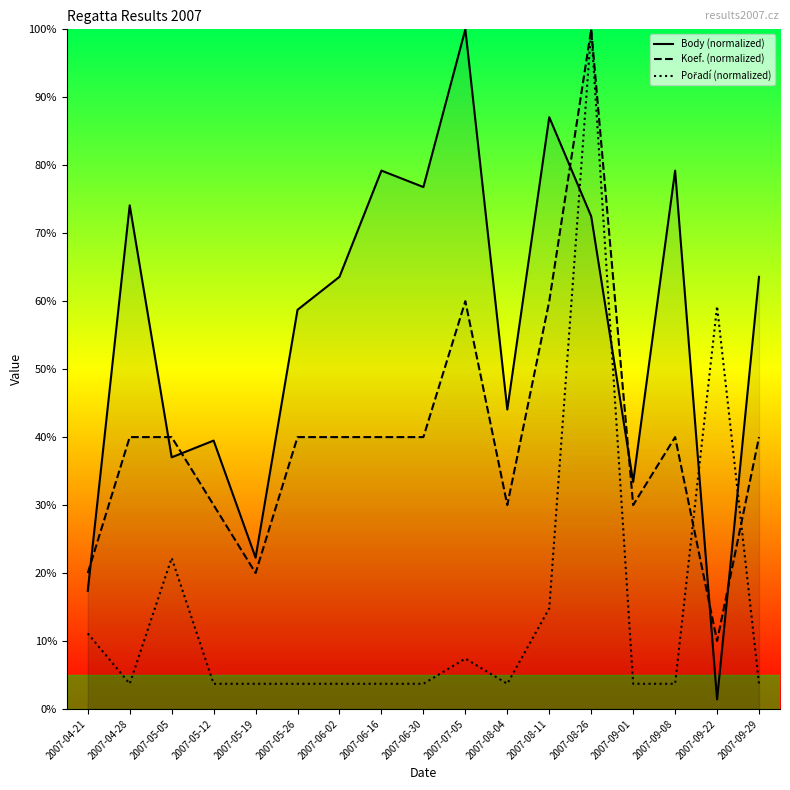

After their last crossing, which series has the higher values: Body (normalized) or Pořadí (normalized)?

Body (normalized)